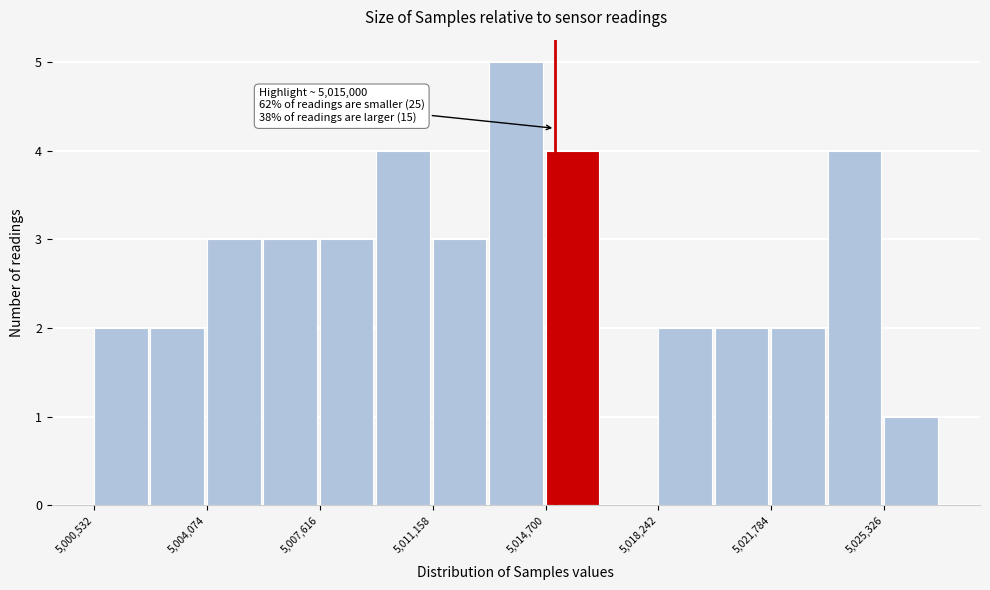

Read against the x-axis, roughly where is the centre of the tallest bar?

5014000